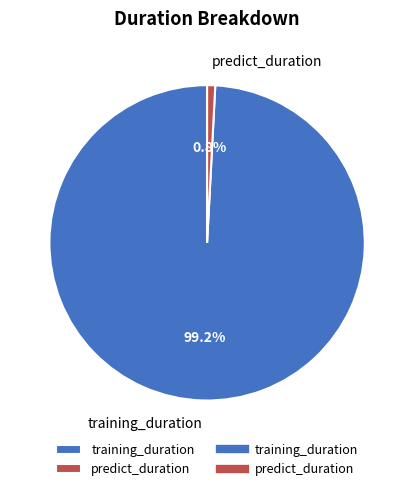

Between predict_duration and training_duration, which is larger?

training_duration